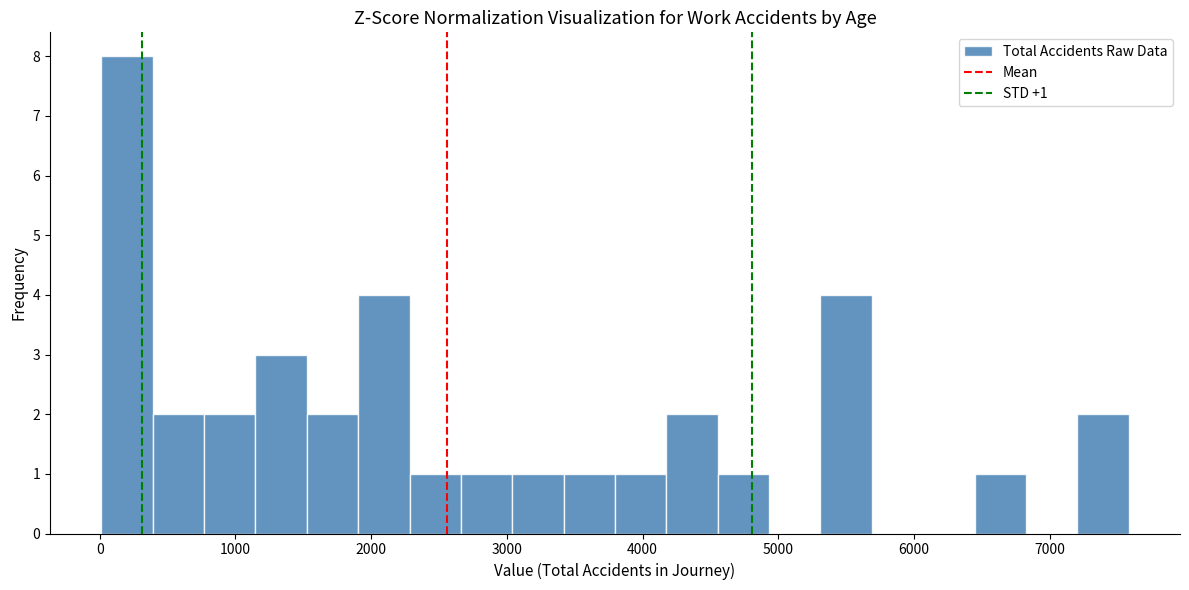

Around what value on the x-axis is the tallest bar? Give the approximate position of its centre, as read against the axis.

200